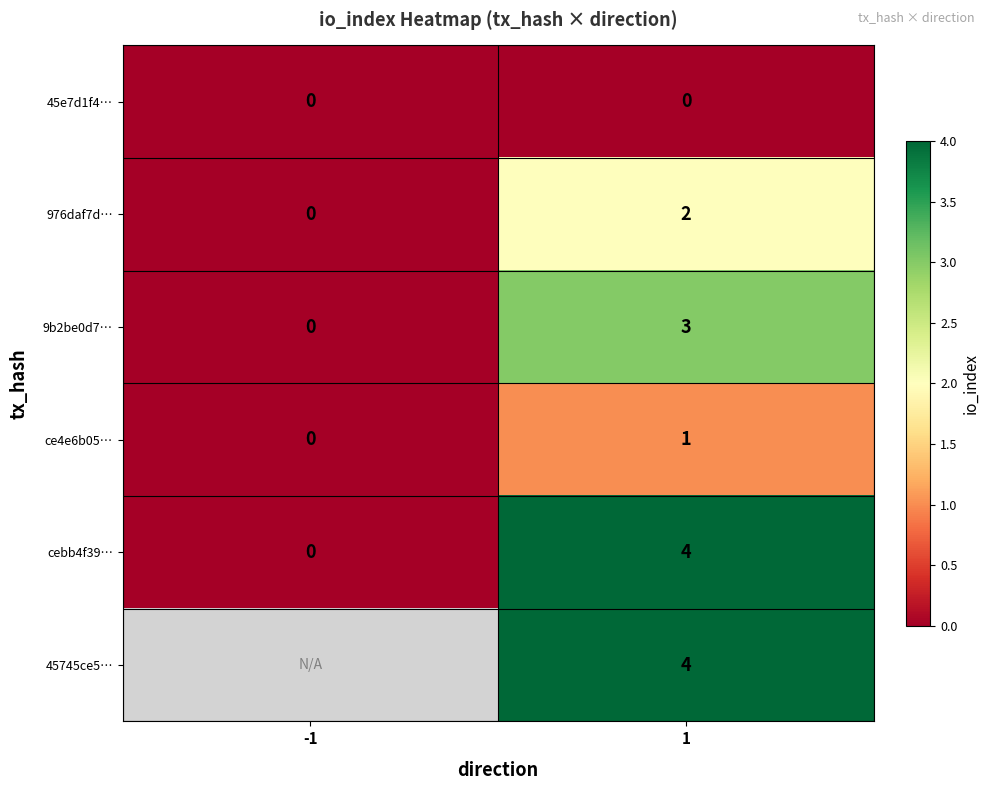

Is it true that cebb4f39… equals -2.3 at -1?

False